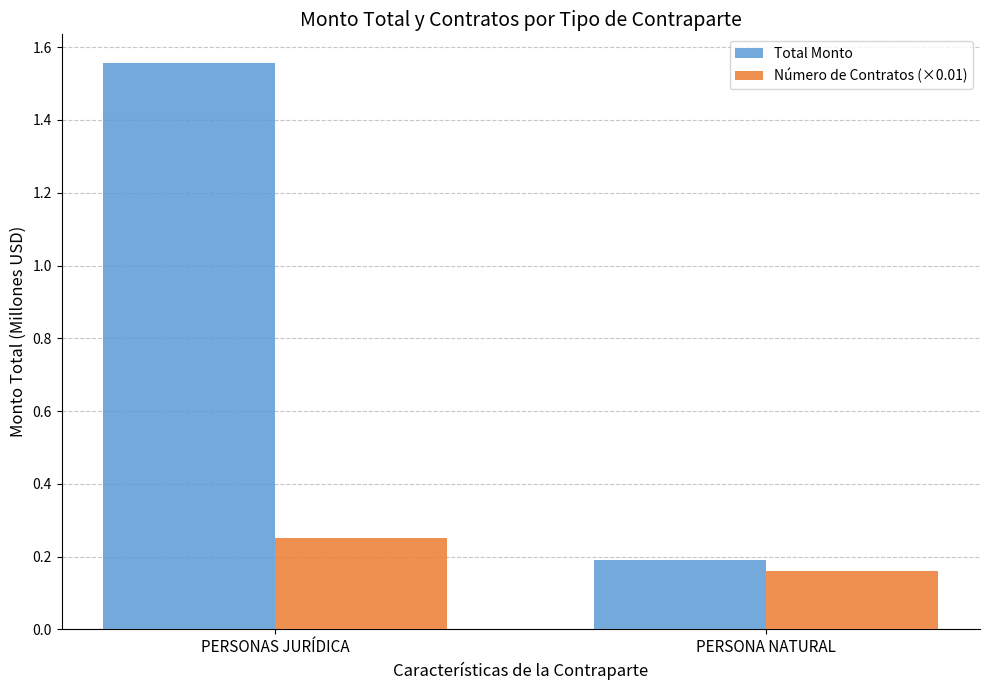

True or false: Total Monto has a value of 0.8 at PERSONAS JURÍDICA.

False